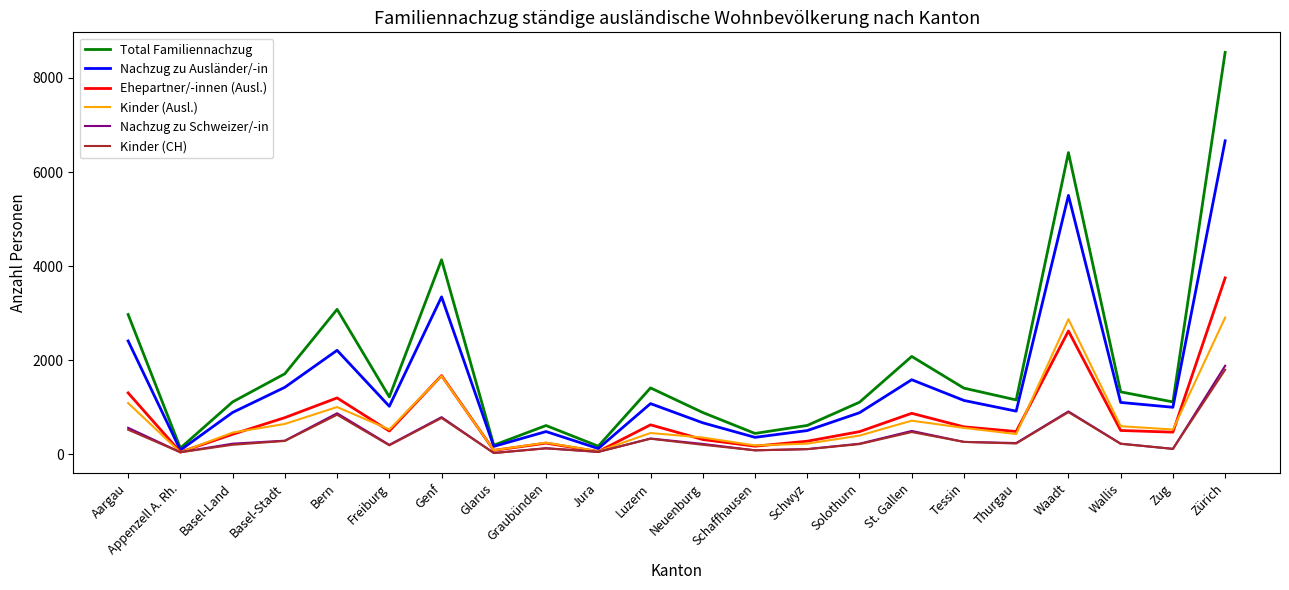

What is the difference between the highest and lowest values at Aargau?

2450